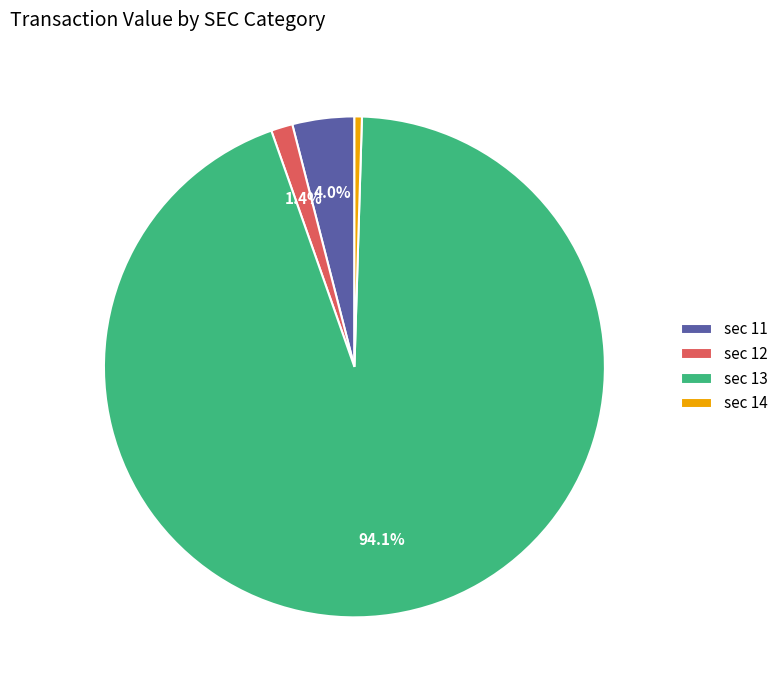

Is sec 14 the majority of the pie?

No